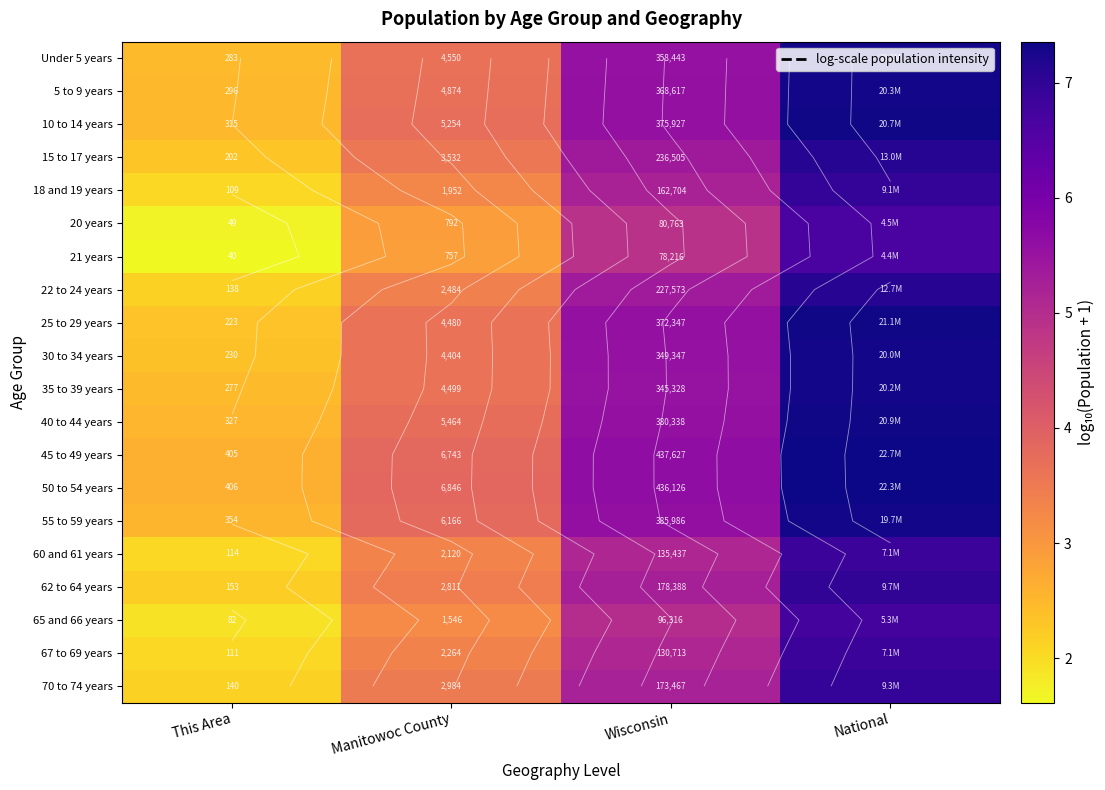

Is it true that 25 to 29 years equals 1.8 at Wisconsin?

False